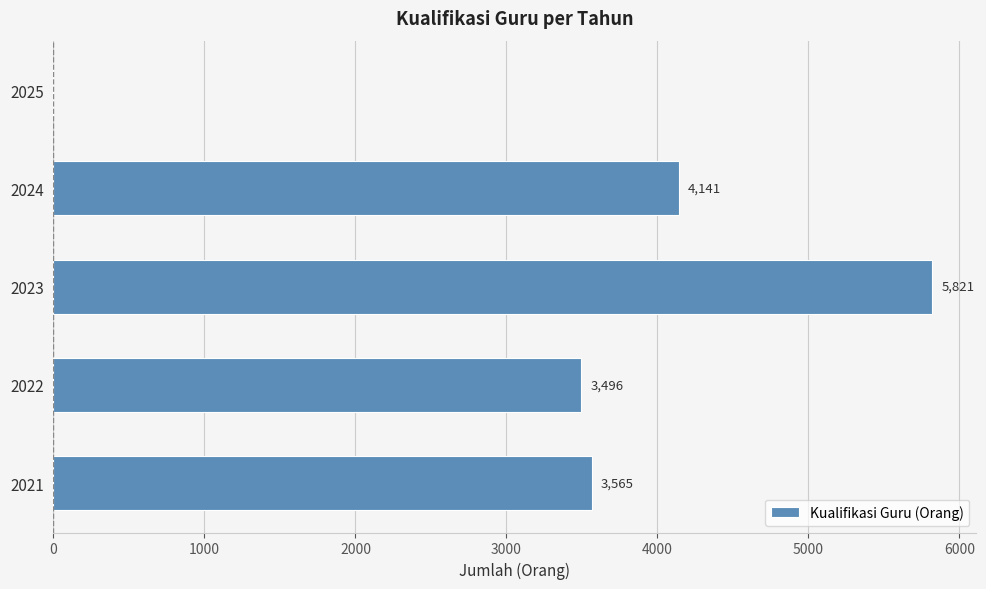

Count the number of data series in this chart.

1